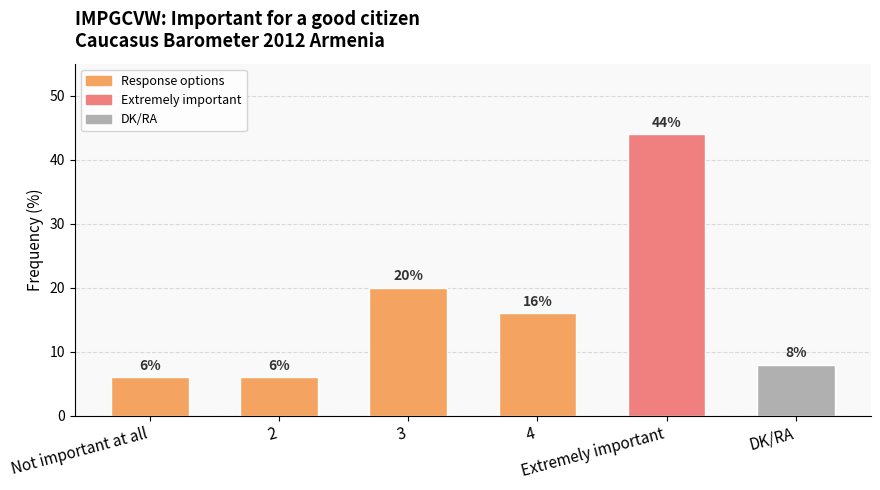

What is the minimum value shown in the chart?

6